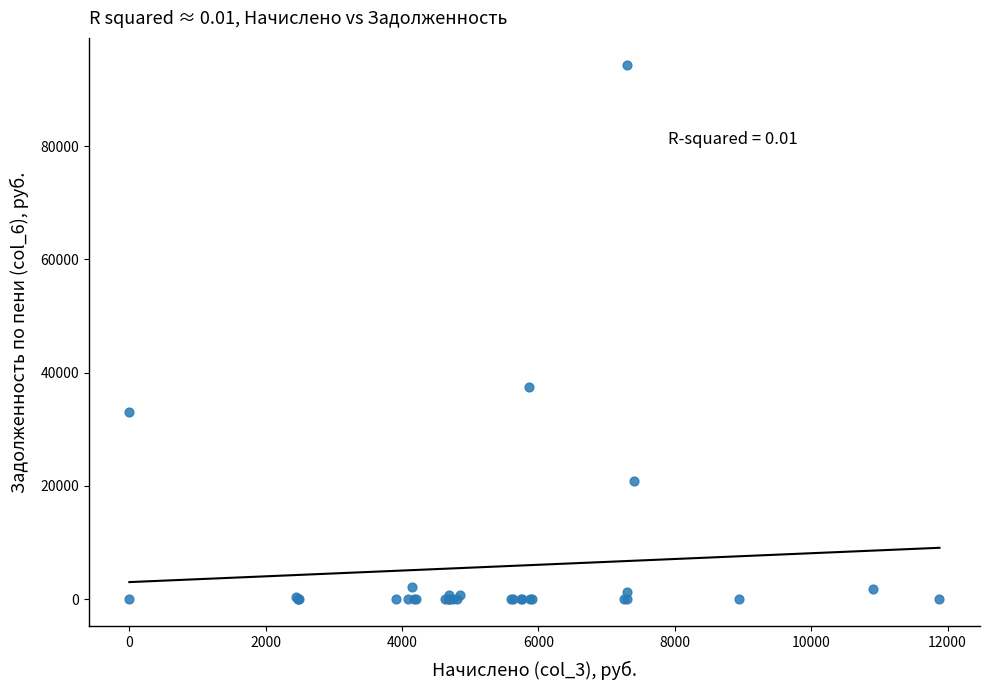

What Y value in the scatter plot is closest to 47186?

37467.4